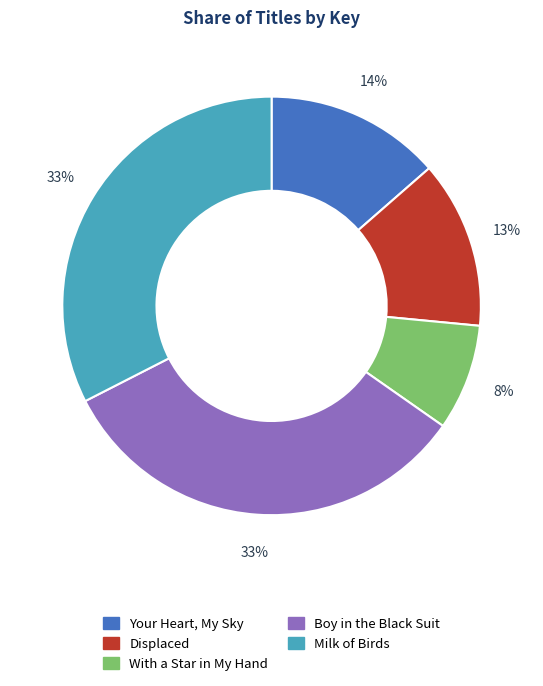

What is the smallest slice in the pie chart?

With a Star in My Hand